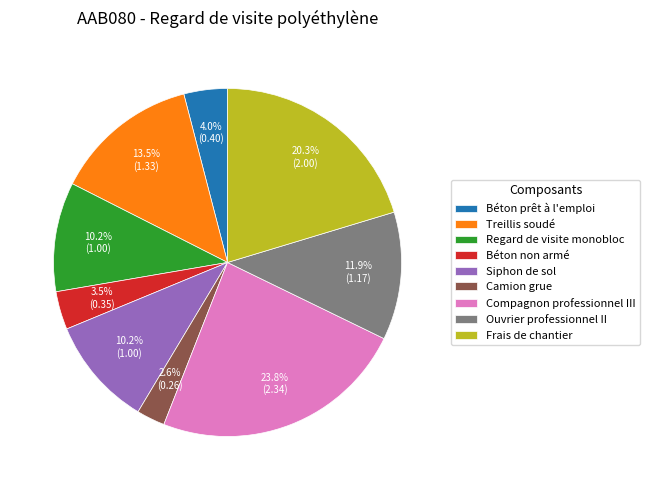

Count the number of slices in the pie.

9